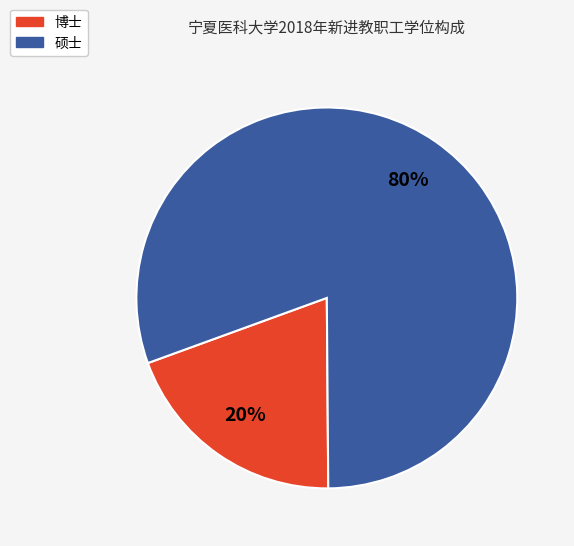

The 博士 slice represents 26% of the pie. True or false?

False